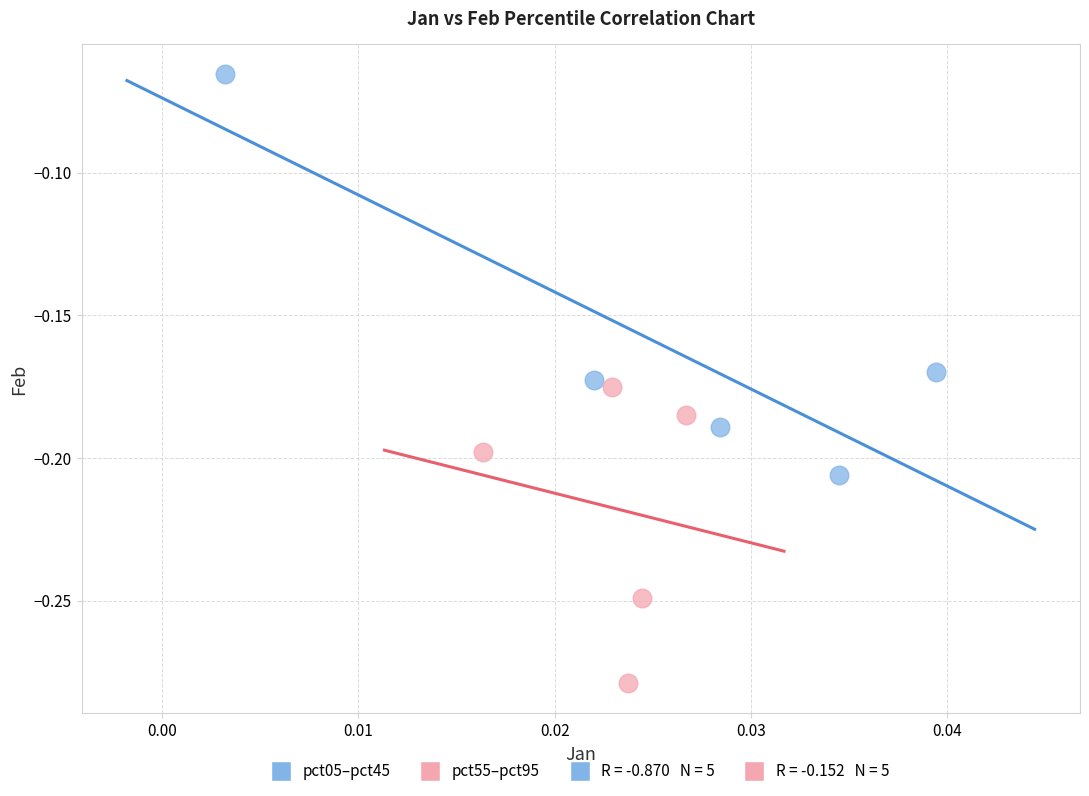

Which series reaches the minimum Y coordinate?

pct55–pct95